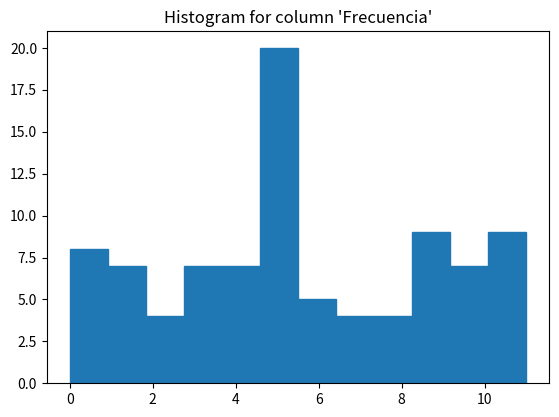

Reading left to right, transcribe this chart: for each bar, give the range it covers on the x-axis and its height. Neither the bar edges nor the heights are printed on the chart, so give them approximately, as read against the axes.

0.0 to 1.0: 8
1.0 to 1.8: 7
1.8 to 2.8: 4
2.8 to 3.6: 7
3.6 to 4.6: 7
4.6 to 5.6: 20
5.6 to 6.4: 5
6.4 to 7.4: 4
7.4 to 8.2: 4
8.2 to 9.2: 9
9.2 to 10.0: 7
10.0 to 11.0: 9